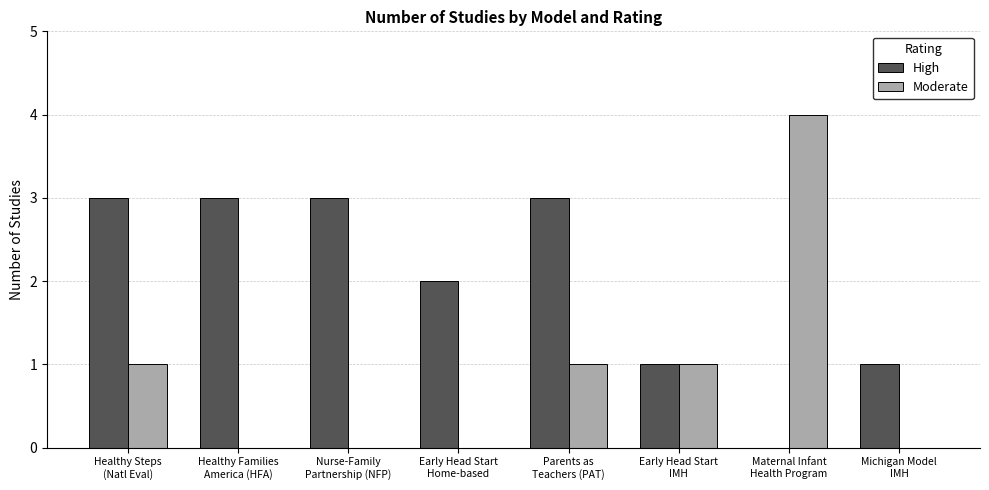

Does the chart contain stacked bars?

No